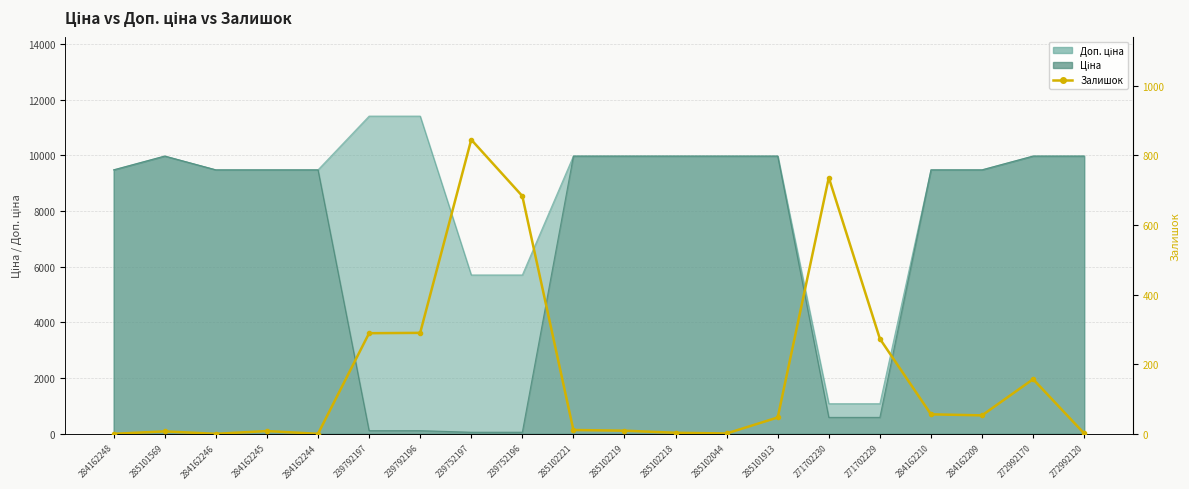

The chart shows a value of 9 at 285102219. True or false?

True